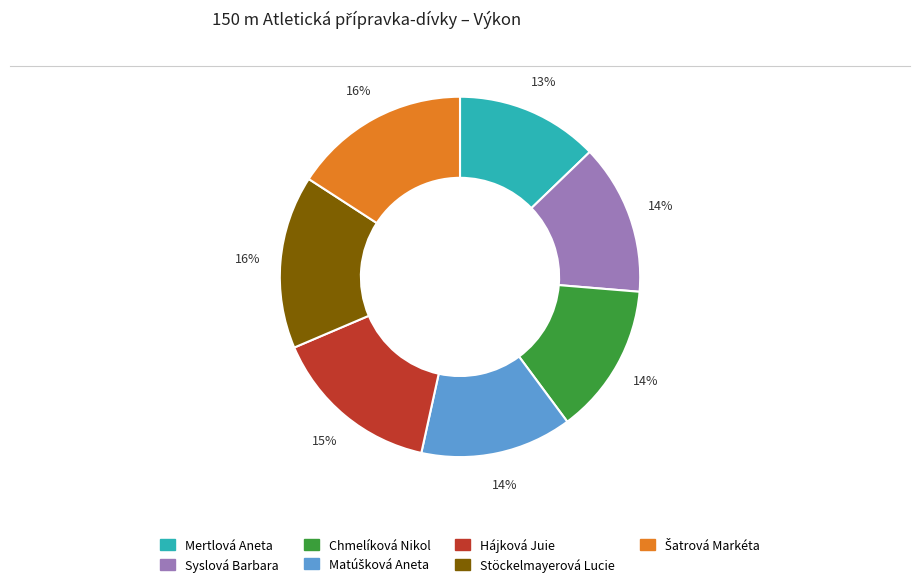

The Hájková Juie slice represents 15% of the pie. True or false?

True